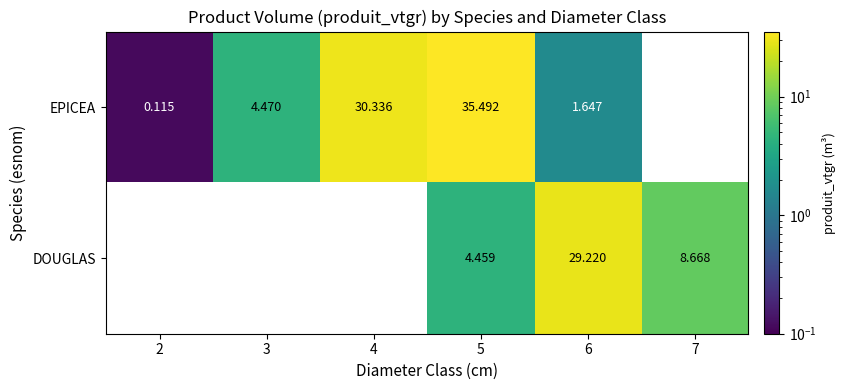

How many distinct data groups are displayed?

2